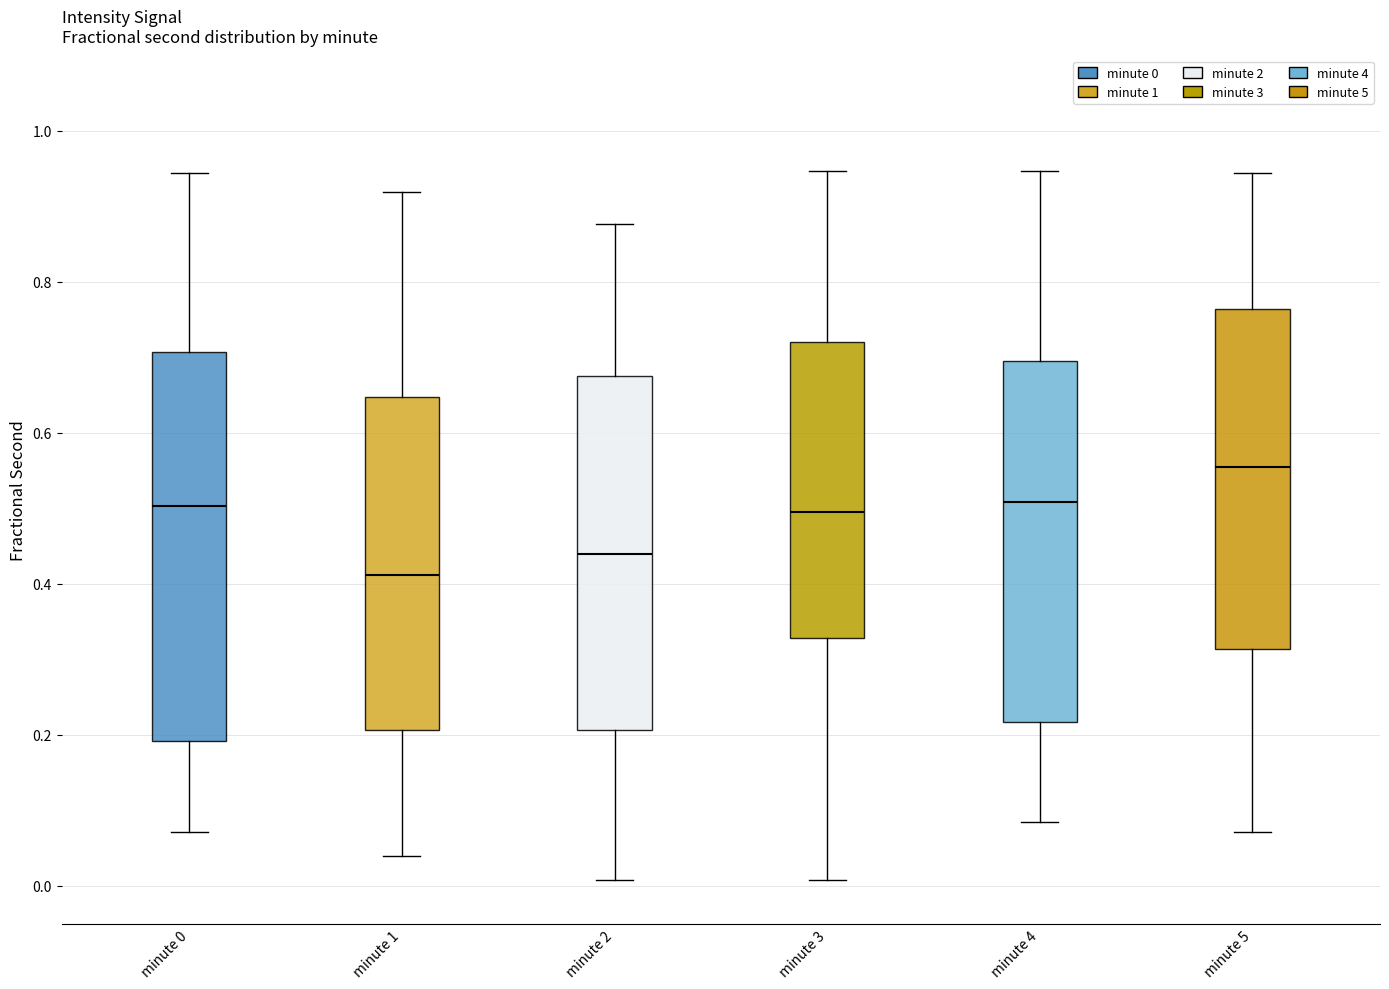

Comparing the boxes themselves (not the whiskers), which one is the tallest?

minute 0